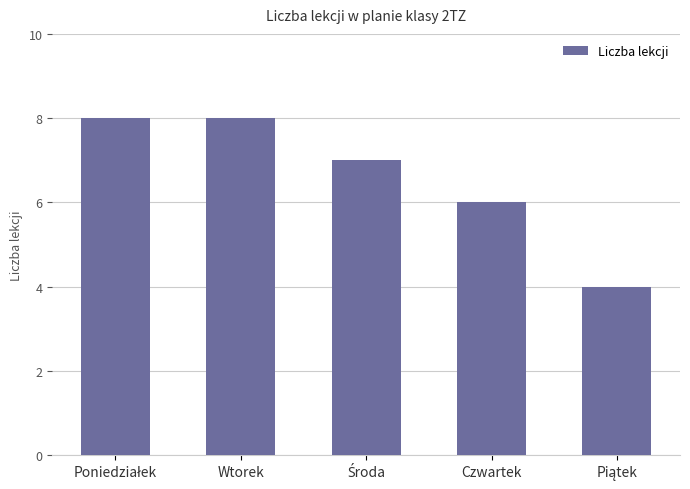

What is the approximate value at Czwartek?

6